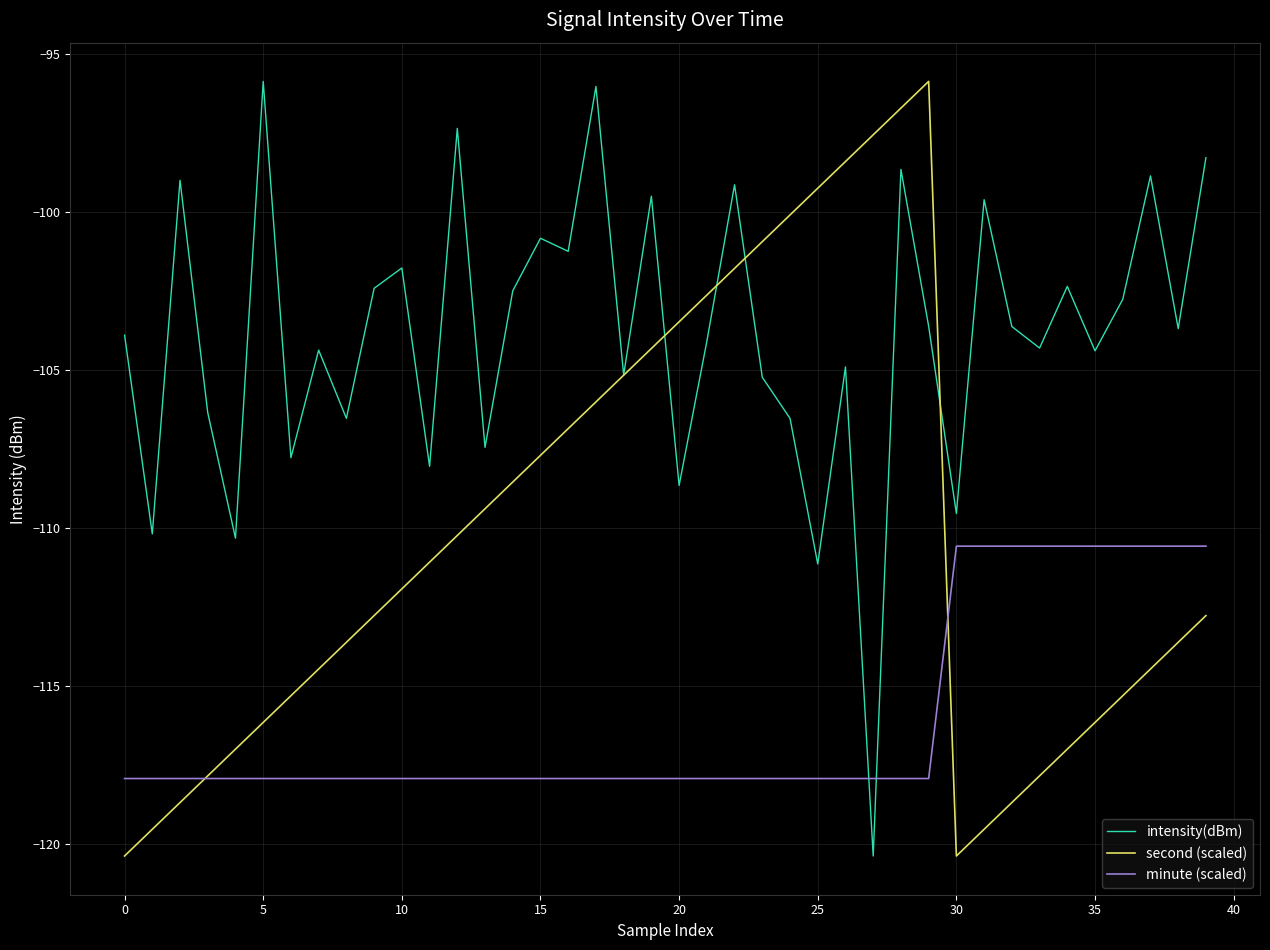

How many times do minute (scaled) and intensity(dBm) cross each other?

2